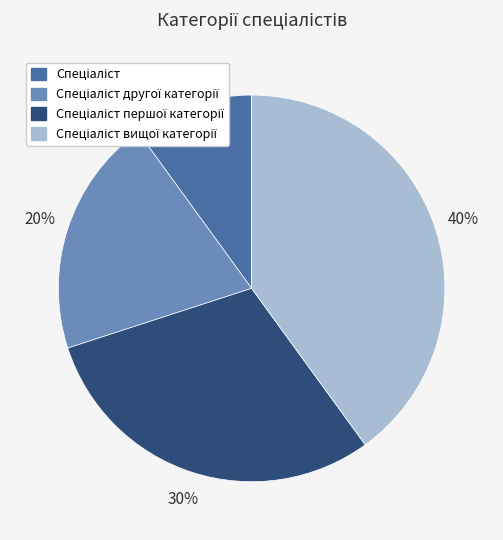

To the nearest percent, what is the difference between the largest and smallest slice percentages?

30%